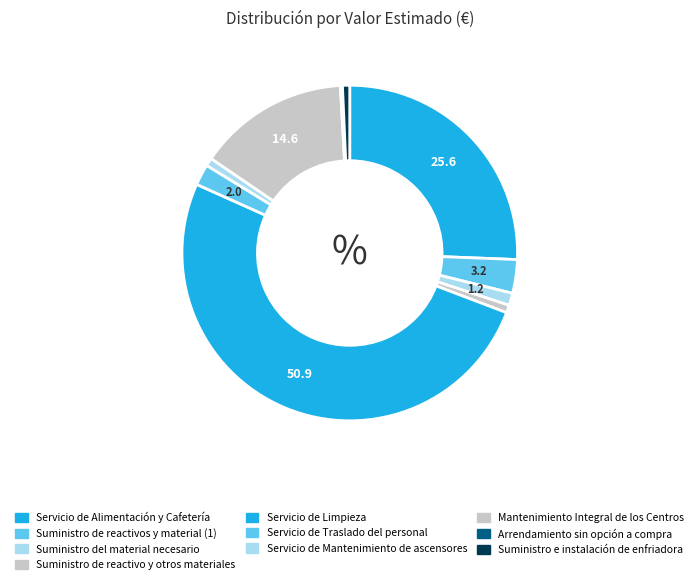

Which category has the biggest portion of the pie?

Servicio de Limpieza